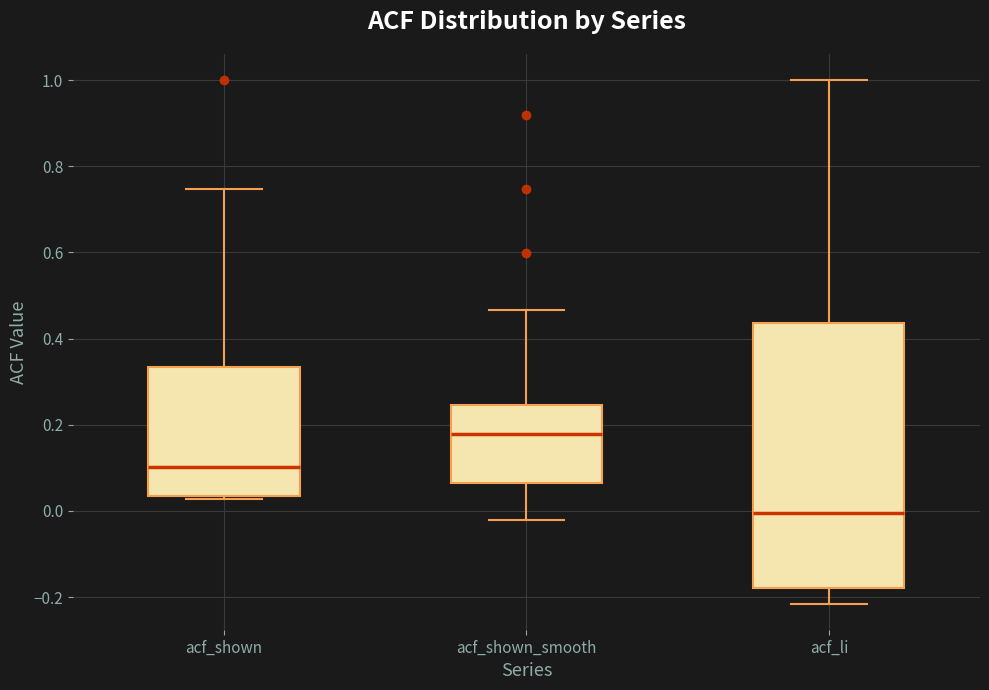

Where is the lower edge of the box for acf_shown_smooth on the y-axis? The values are not printed on the chart, so give them approximately, as read against the axis.

0.06